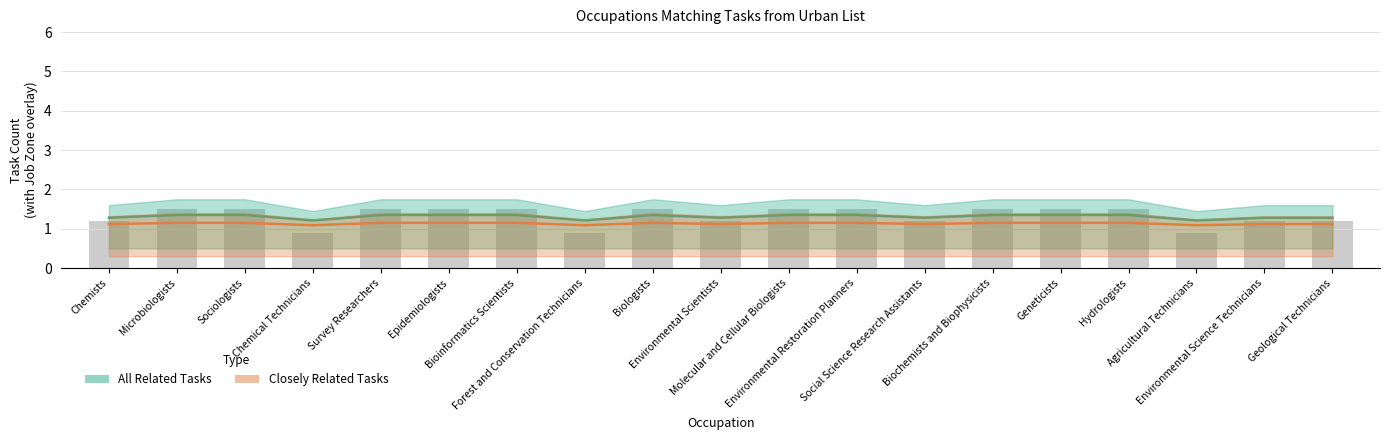

What is the total value across all series at Survey Researchers?

2.5